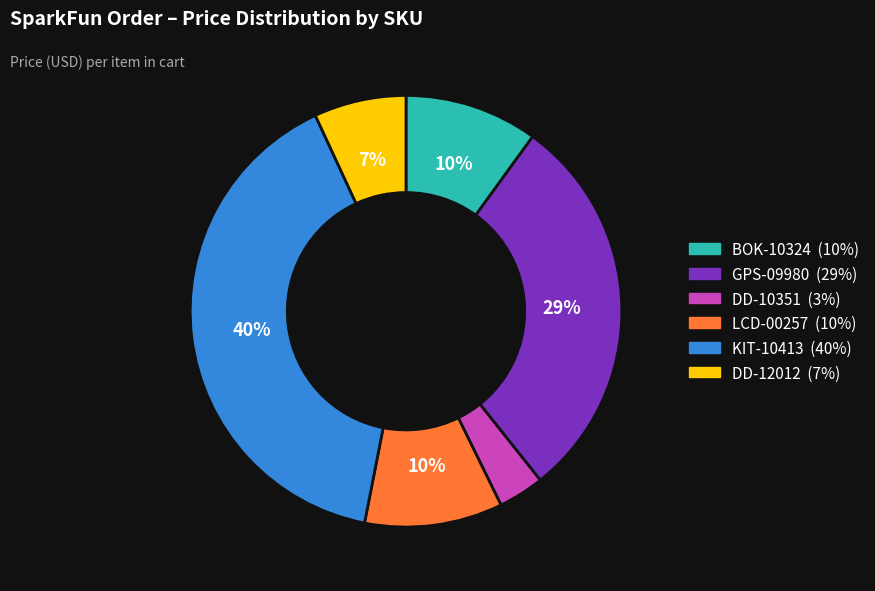

Combined, do KIT-10413 and DD-12012 account for over 50%?

No